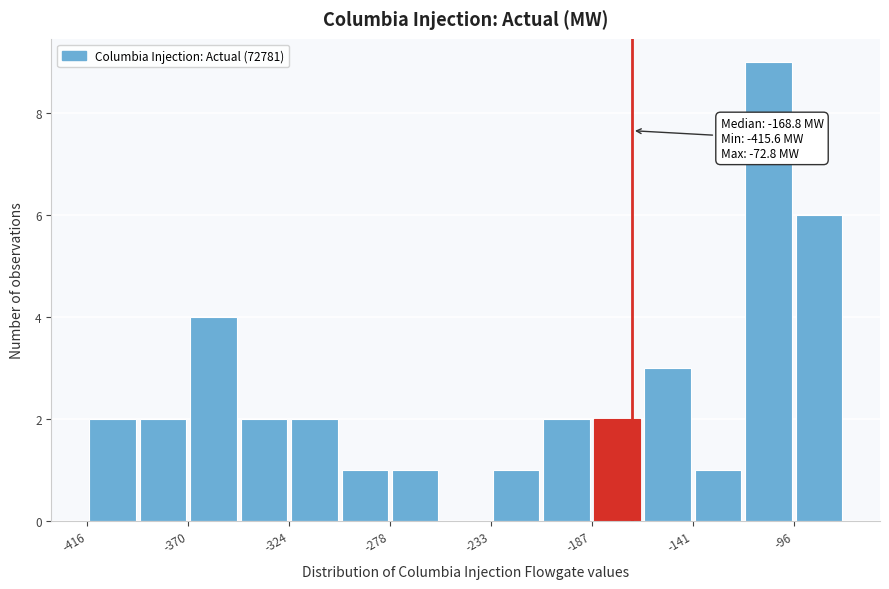

Over which range of the x-axis is the bar tallest?

-120 to -95